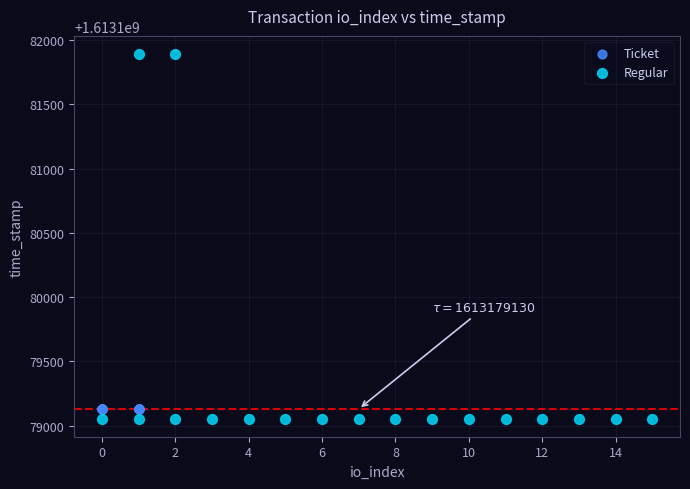

Which series reaches the maximum Y coordinate?

Regular